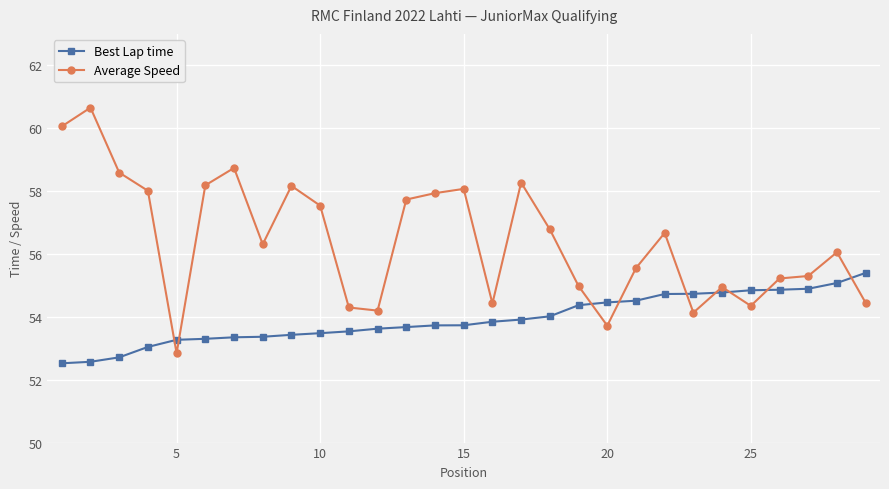

What is the difference between the maximum and minimum values in the Best Lap time series?

2.9